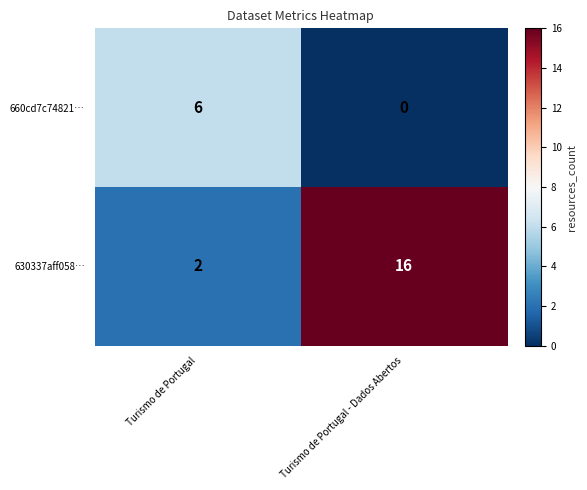

What is the sum of the 660cd7c74821… values at Turismo de Portugal and Turismo de Portugal - Dados Abertos?

6